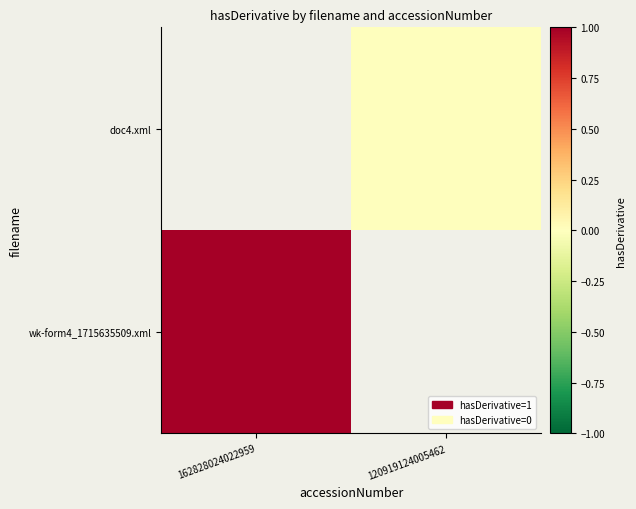

Which category has the lowest value in the wk-form4_1715635509.xml series?

162828024022959